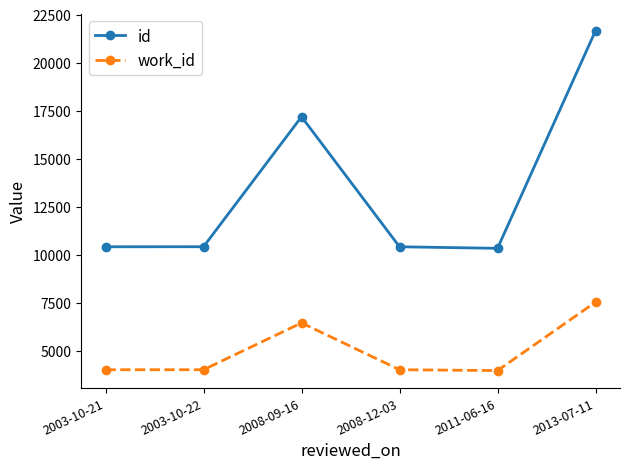

What is the label of the 5th point from the right?

2003-10-22